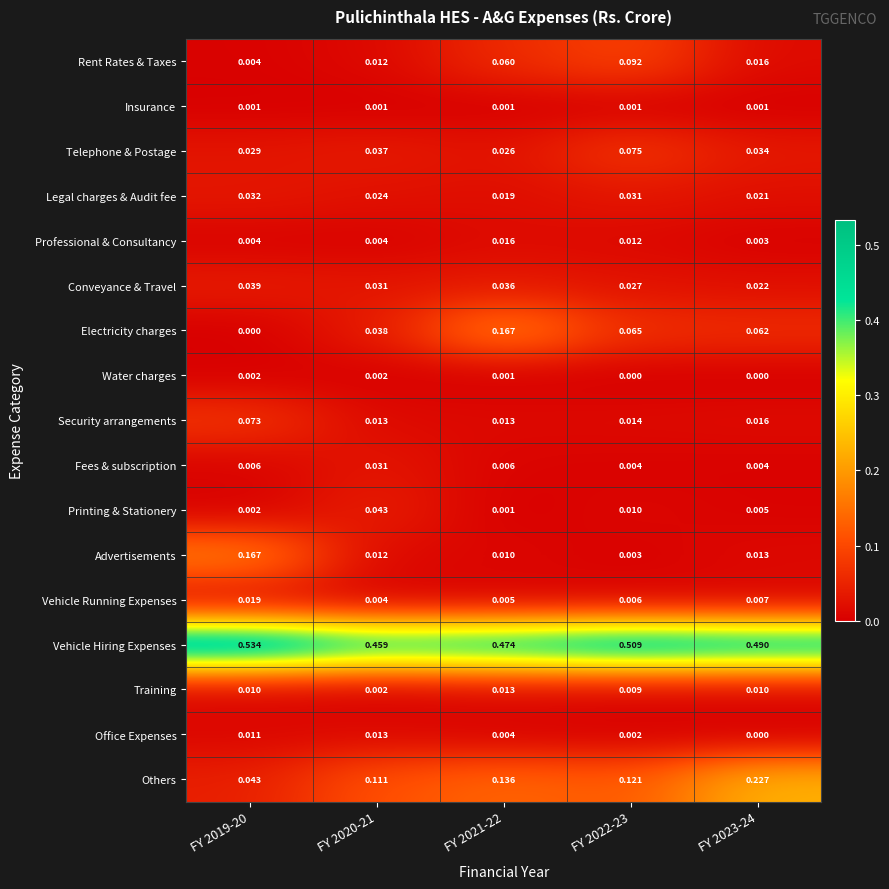

Is the value of Others at FY 2019-20 greater than the value of Advertisements at FY 2019-20?

No